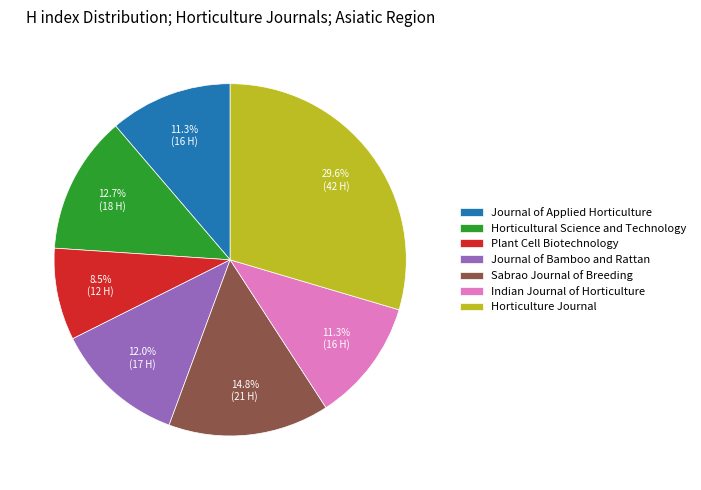

Is there a majority slice in this chart?

No